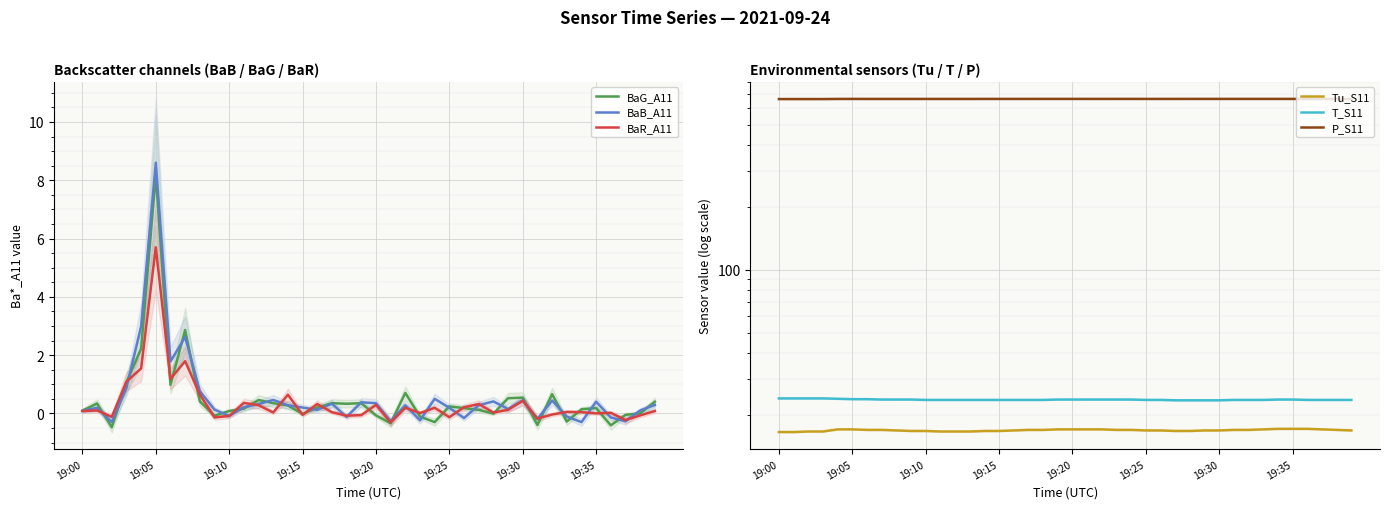

At which label does BaG_A11 reach its peak?

19:05